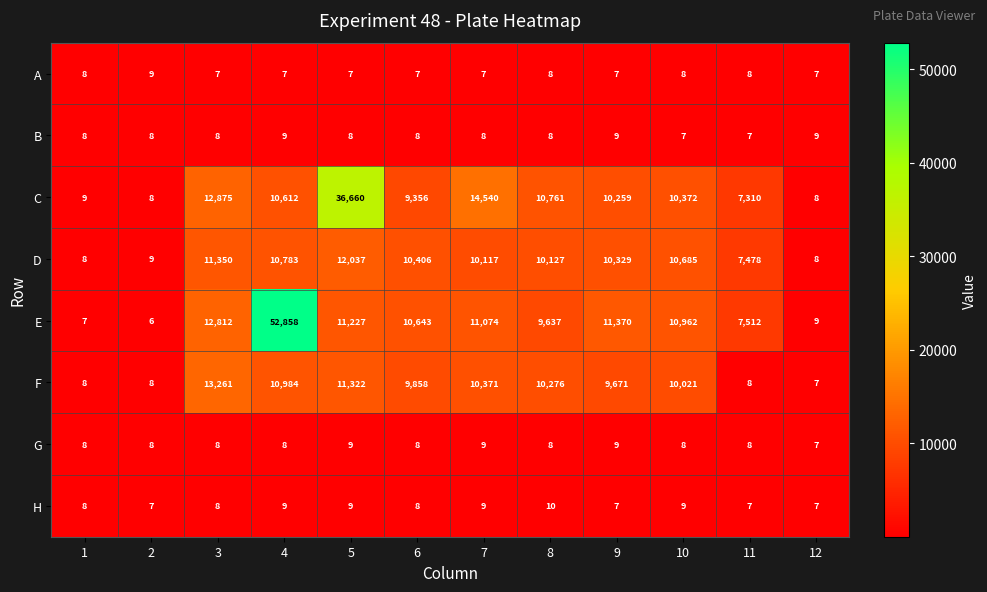

How many series are shown in this chart?

8